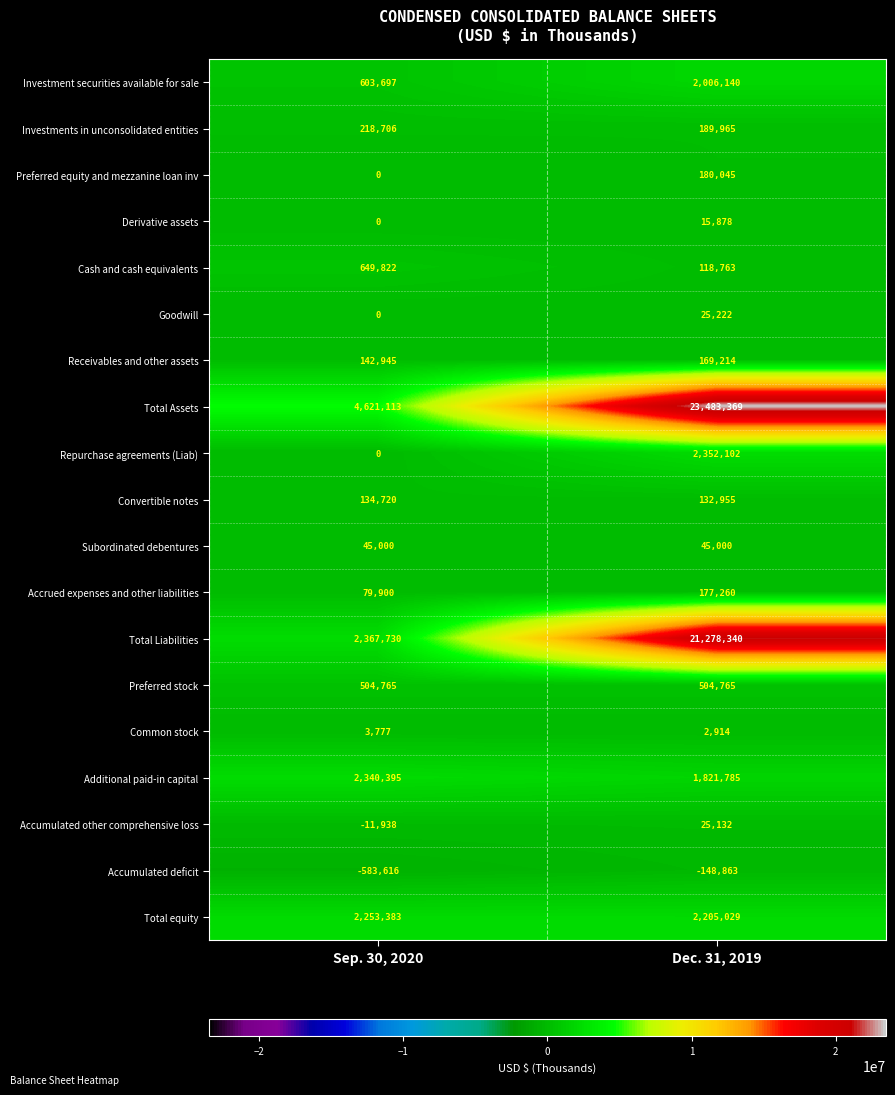

What is the maximum value shown in the chart?

23483369